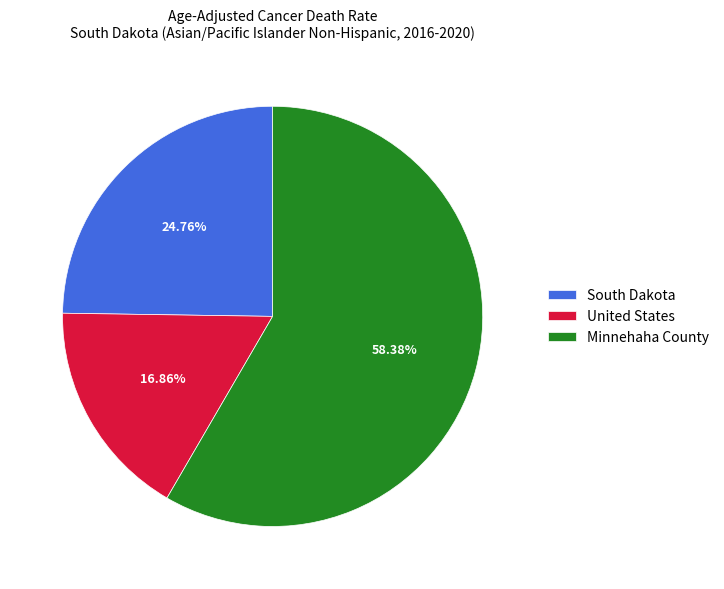

Rank the categories by value from lowest to highest.

United States, South Dakota, Minnehaha County